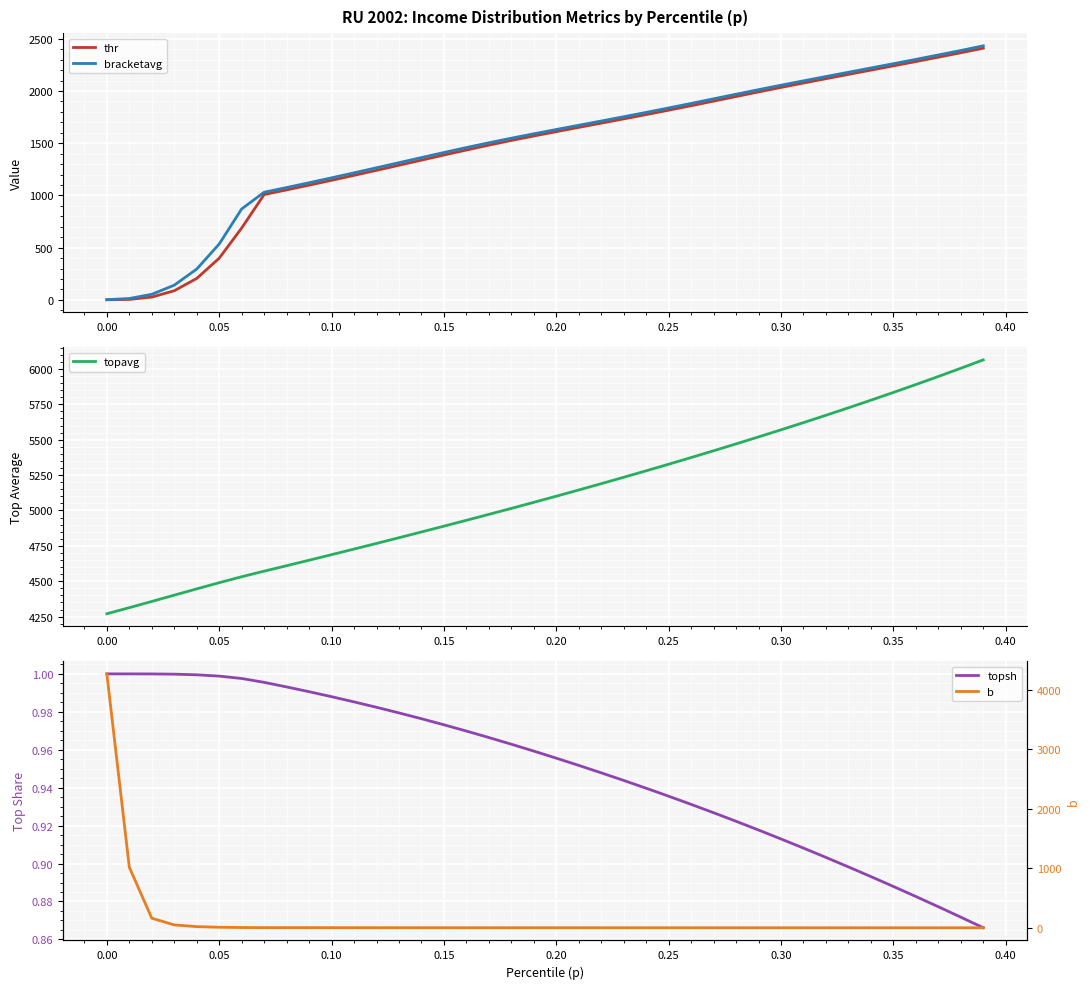

What is the lowest value of the topavg series?

4270.4